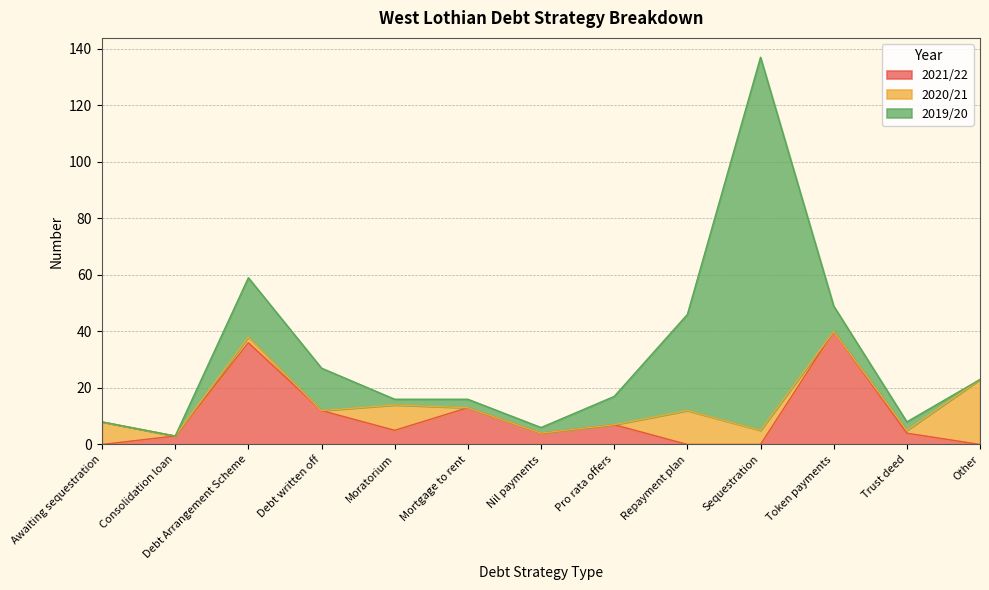

Where do 2020/21 and 2019/20 first cross each other?

Debt written off and Moratorium